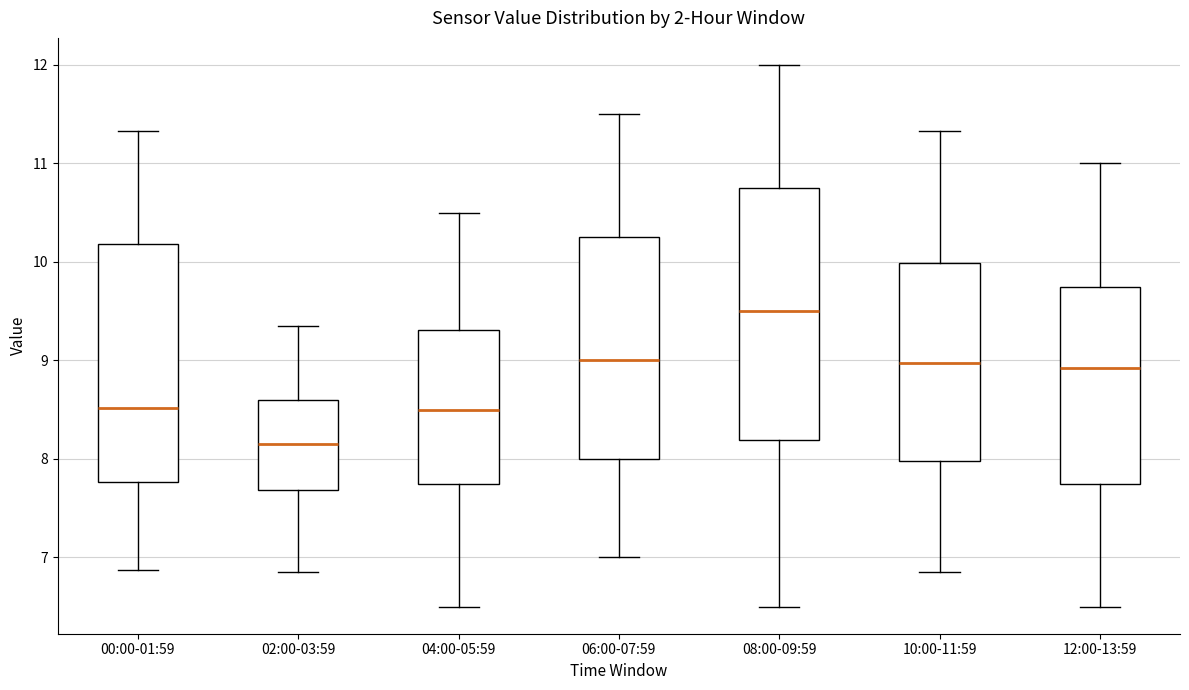

Reading left to right, read every box against the y-axis: the position of its median line, the range the box covers, and the ends of its whiskers. The values are not printed on the chart, so give them approximately, as read against the axis.

00:00-01:59: median 8.5, box 7.8 to 10.2, whiskers 6.9 to 11.3
02:00-03:59: median 8.2, box 7.7 to 8.6, whiskers 6.9 to 9.4
04:00-05:59: median 8.5, box 7.8 to 9.3, whiskers 6.5 to 10.5
06:00-07:59: median 9.0, box 8.0 to 10.3, whiskers 7.0 to 11.5
08:00-09:59: median 9.5, box 8.2 to 10.8, whiskers 6.5 to 12.0
10:00-11:59: median 9.0, box 8.0 to 10.0, whiskers 6.9 to 11.3
12:00-13:59: median 8.9, box 7.8 to 9.8, whiskers 6.5 to 11.0